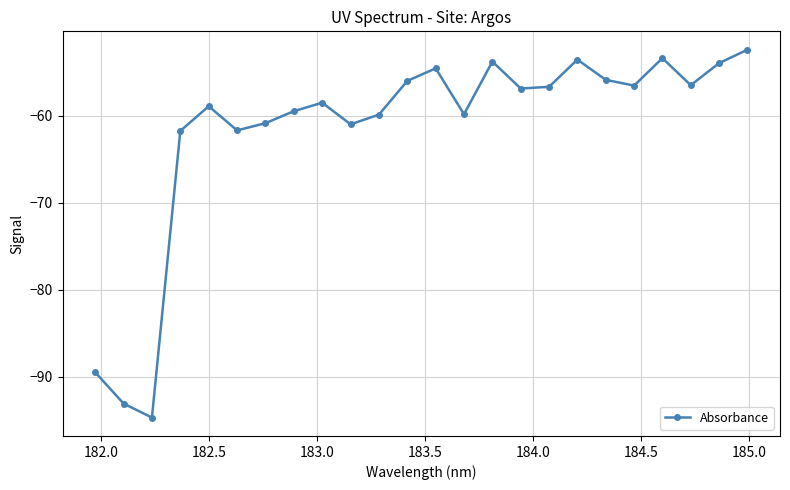

What is the difference between the second highest and second lowest values?

39.7